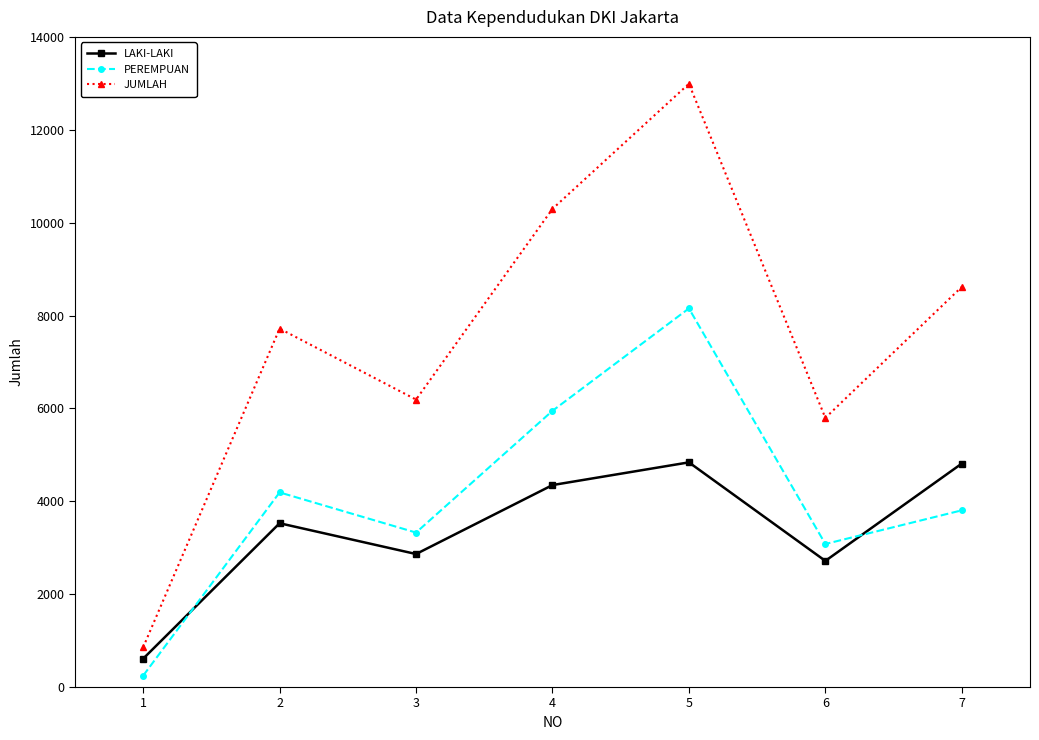

How many interior local valleys does the PEREMPUAN series have?

2